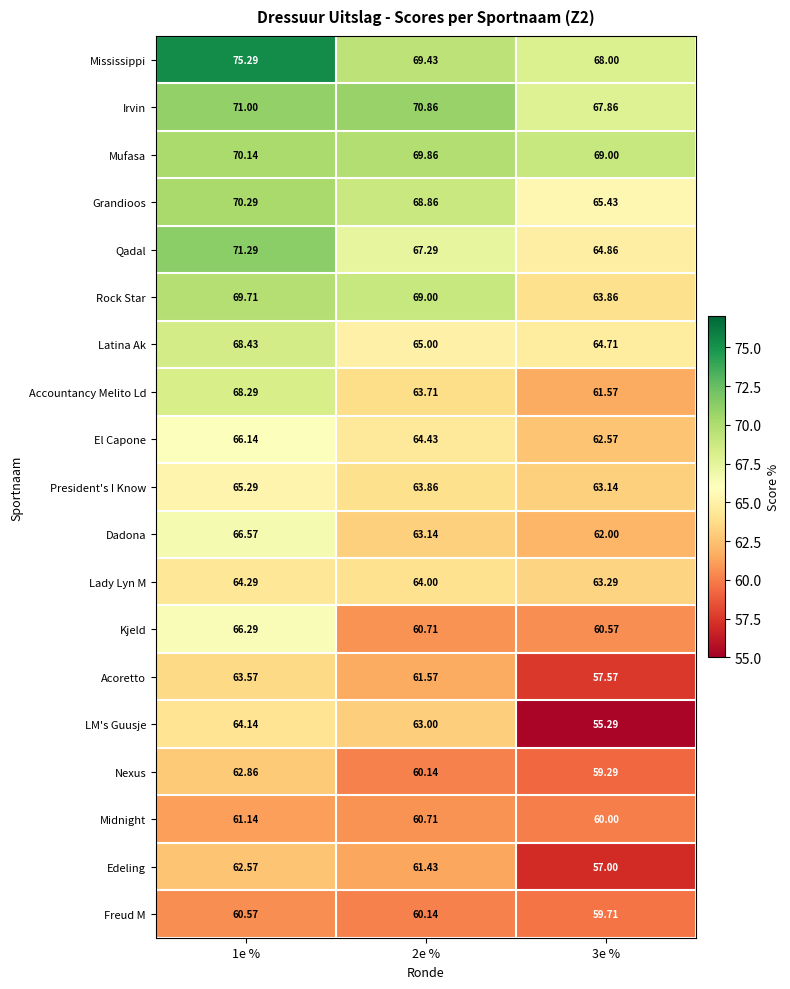

Rank the series by their maximum value, from highest to lowest.

Mississippi, Qadal, Irvin, Grandioos, Mufasa, Rock Star, Latina Ak, Accountancy Melito Ld, Dadona, Kjeld, El Capone, President's I Know, Lady Lyn M, LM's Guusje, Acoretto, Nexus, Edeling, Midnight, Freud M